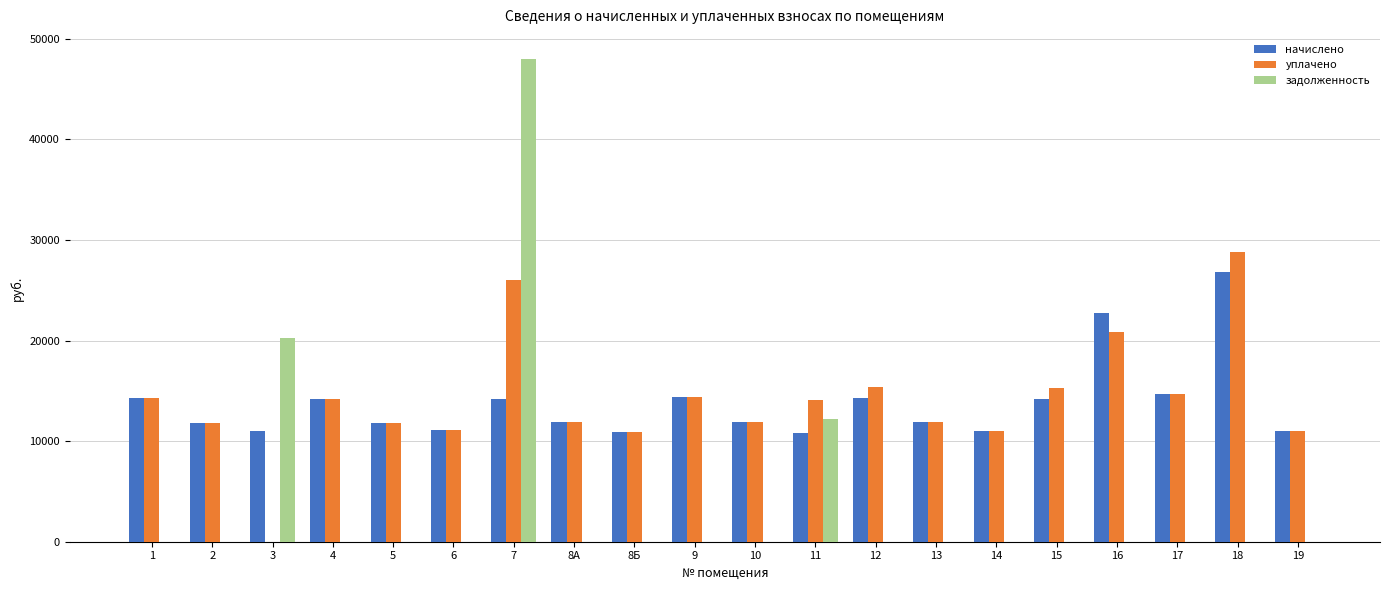

The value of задолженность at 10 is 0.0. True or false?

True